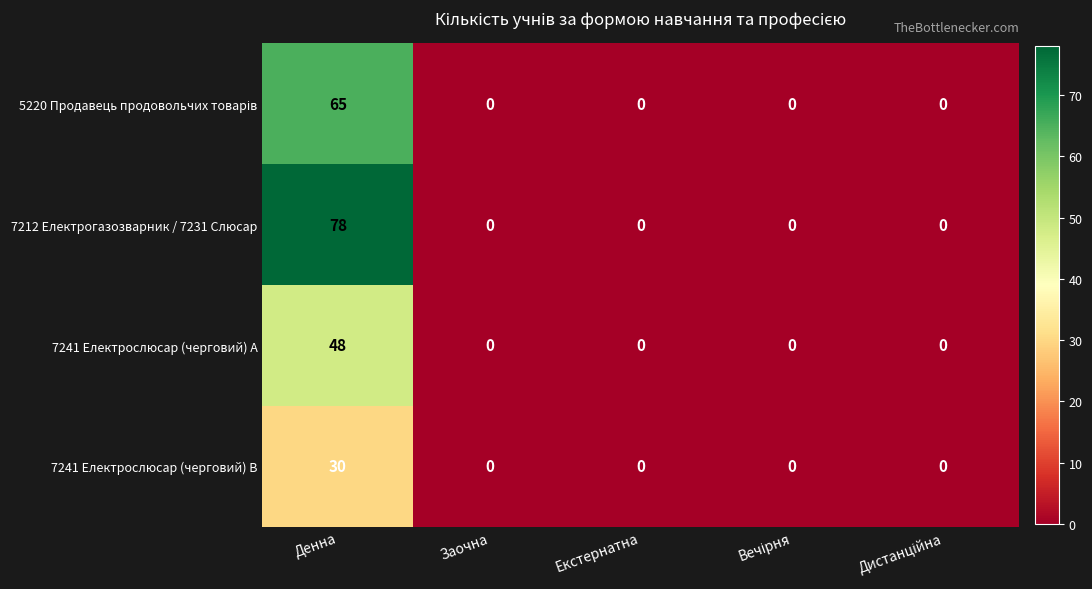

Which category has the highest value in the 7241 Електрослюсар (черговий) B series?

Денна